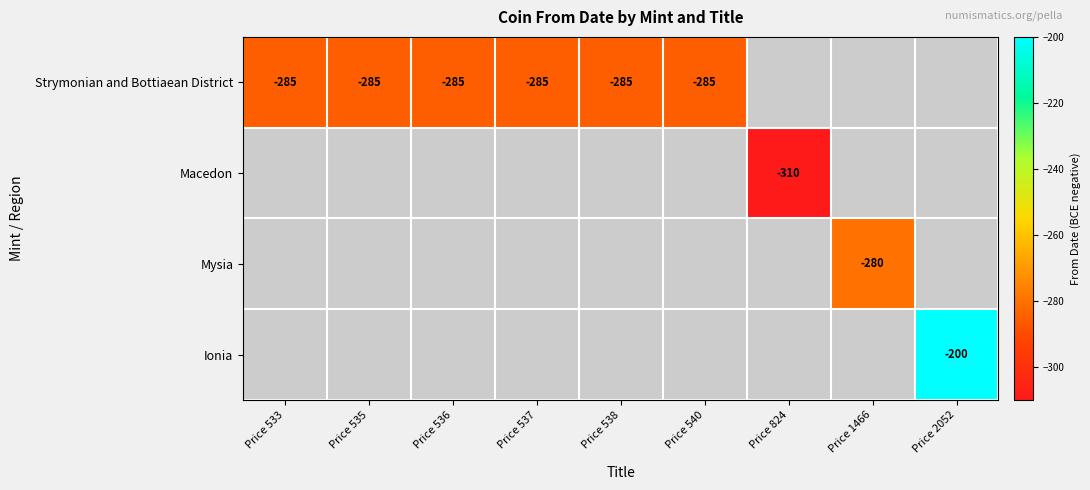

Is it true that Strymonian and Bottiaean District equals -113 at Price 536?

False